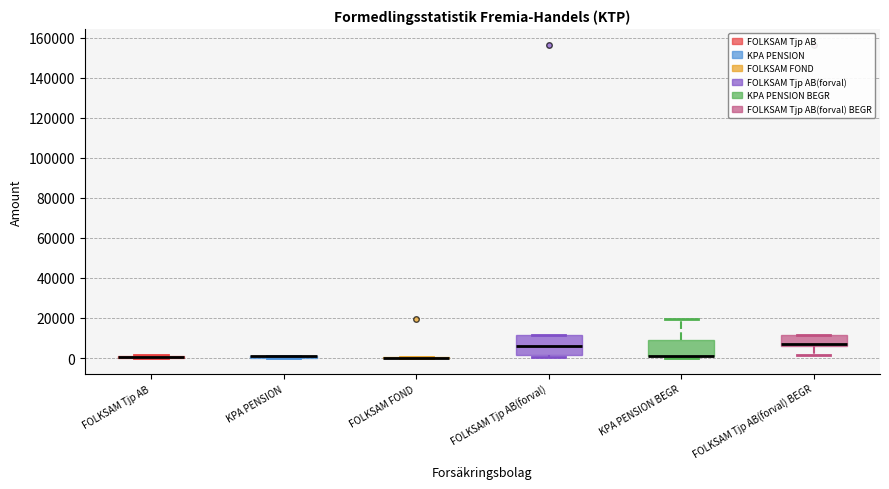

Reading left to right, read every box against the y-axis: the position of its median line, the range the box covers, and the ends of its whiskers. The values are not printed on the chart, so give them approximately, as read against the axis.

FOLKSAM Tjp AB: box collapsed to a line at 0, whiskers 0 to 2000
KPA PENSION: box collapsed to a line at 0, whiskers 0 to 2000
FOLKSAM FOND: box collapsed to a line at 0, whiskers 0 to 0
FOLKSAM Tjp AB(forval): median 6000, box 2000 to 12000, whiskers 0 to 12000
KPA PENSION BEGR: median 2000 (drawn on the box's lower edge), box 0 to 10000, whiskers 0 (just below the box's lower edge) to 20000
FOLKSAM Tjp AB(forval) BEGR: median 8000, box 6000 to 12000, whiskers 2000 to 12000